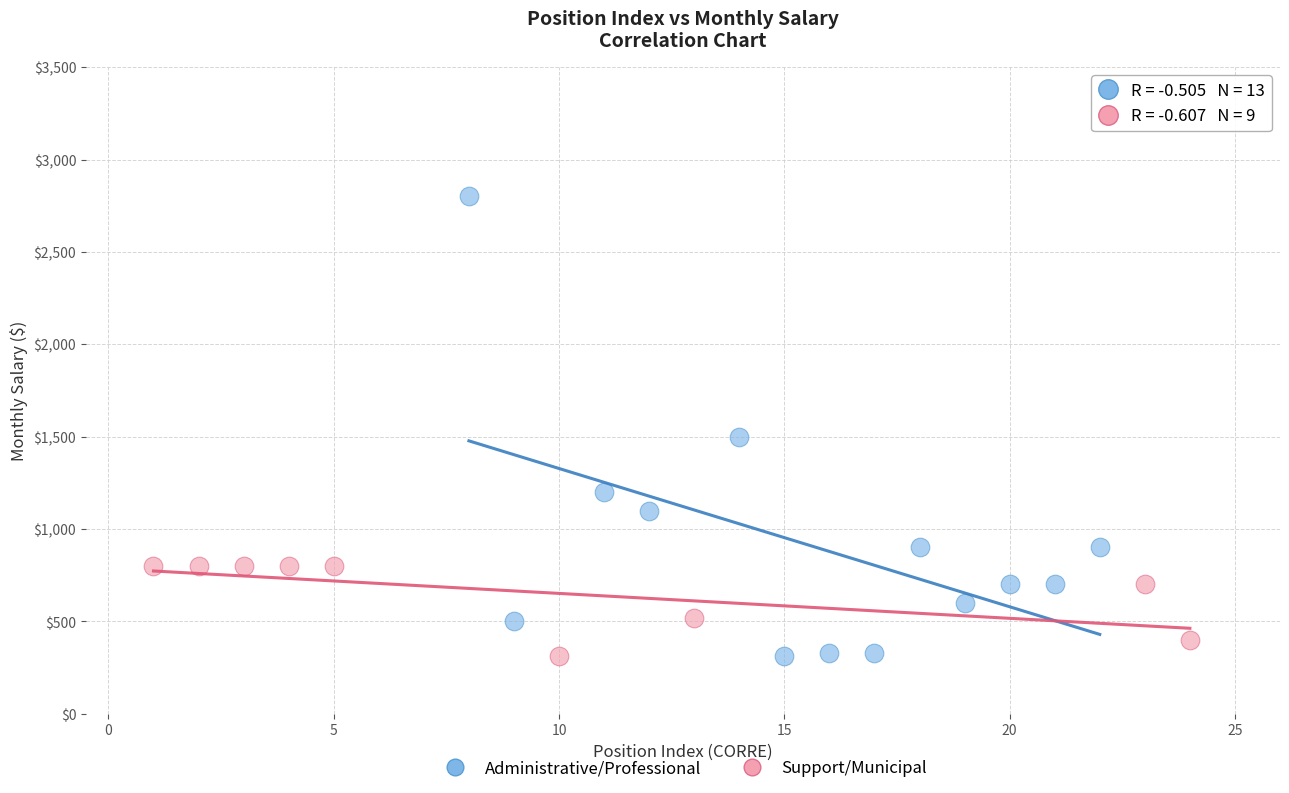

Which series reaches the maximum Y coordinate?

Administrative/Professional